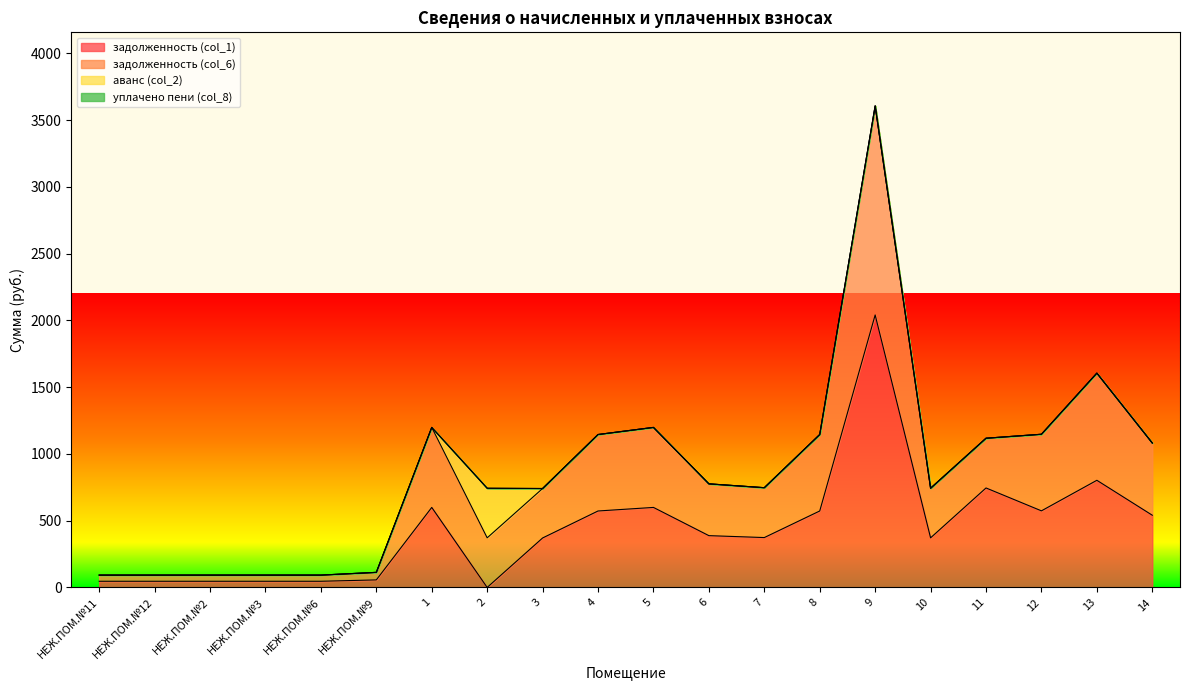

What is the value of the задолженность (col_6) point at the 11th from the left?

1198.4